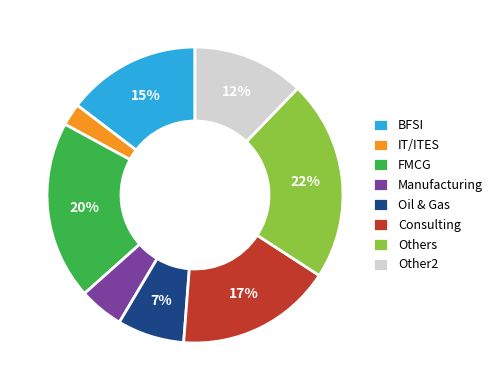

True or false: BFSI accounts for 15% of the total.

True